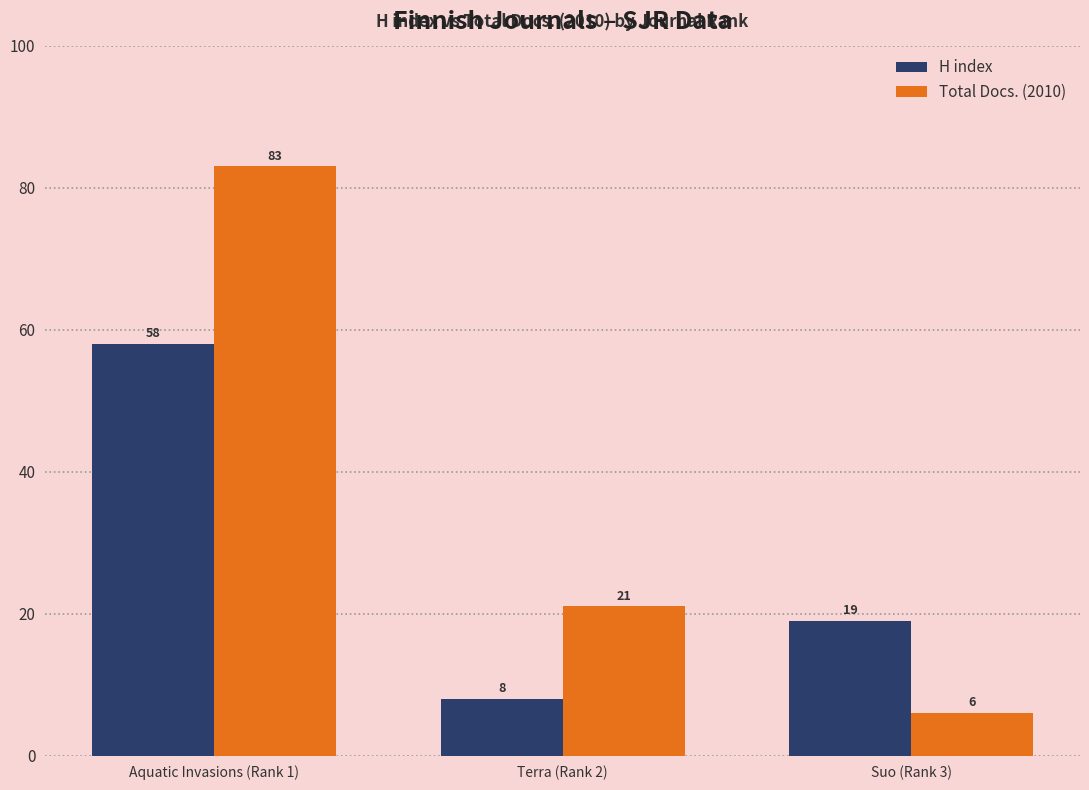

List the series in order of their overall mean, lowest first.

H index, Total Docs. (2010)